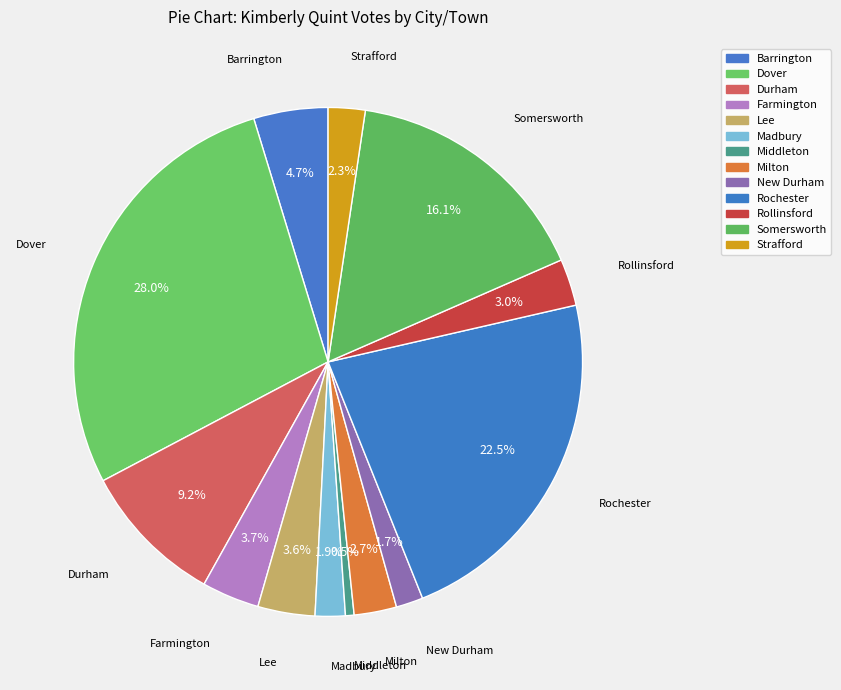

How much of the chart is everything except Strafford?

97.7%